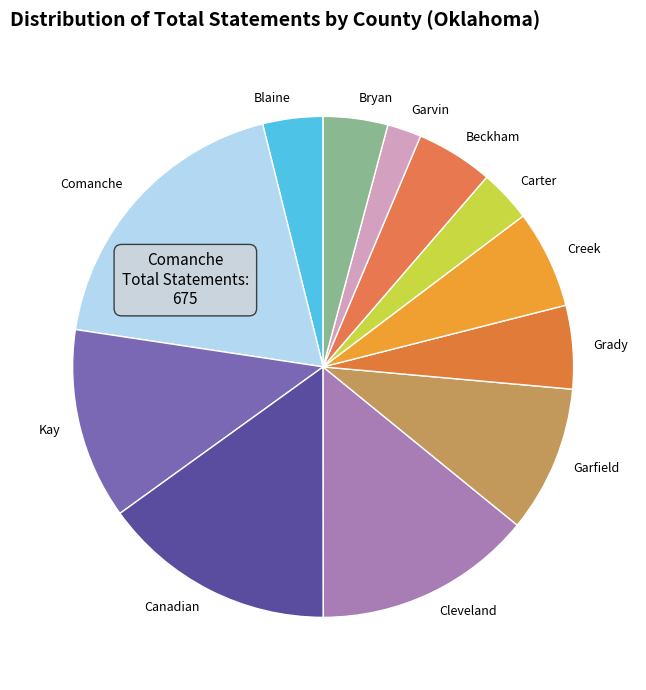

Combined, do Cleveland and Carter account for over 50%?

No